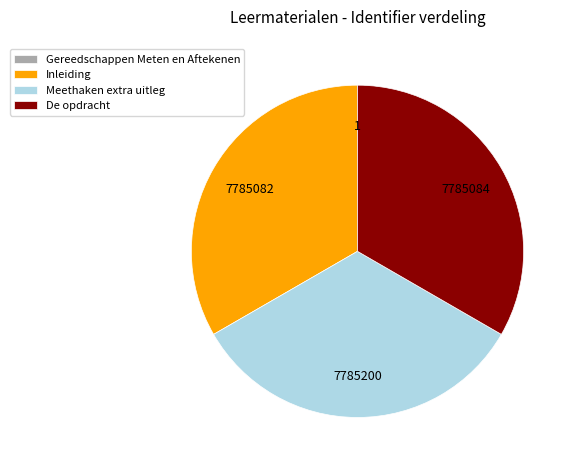

Does any single category account for the majority?

No